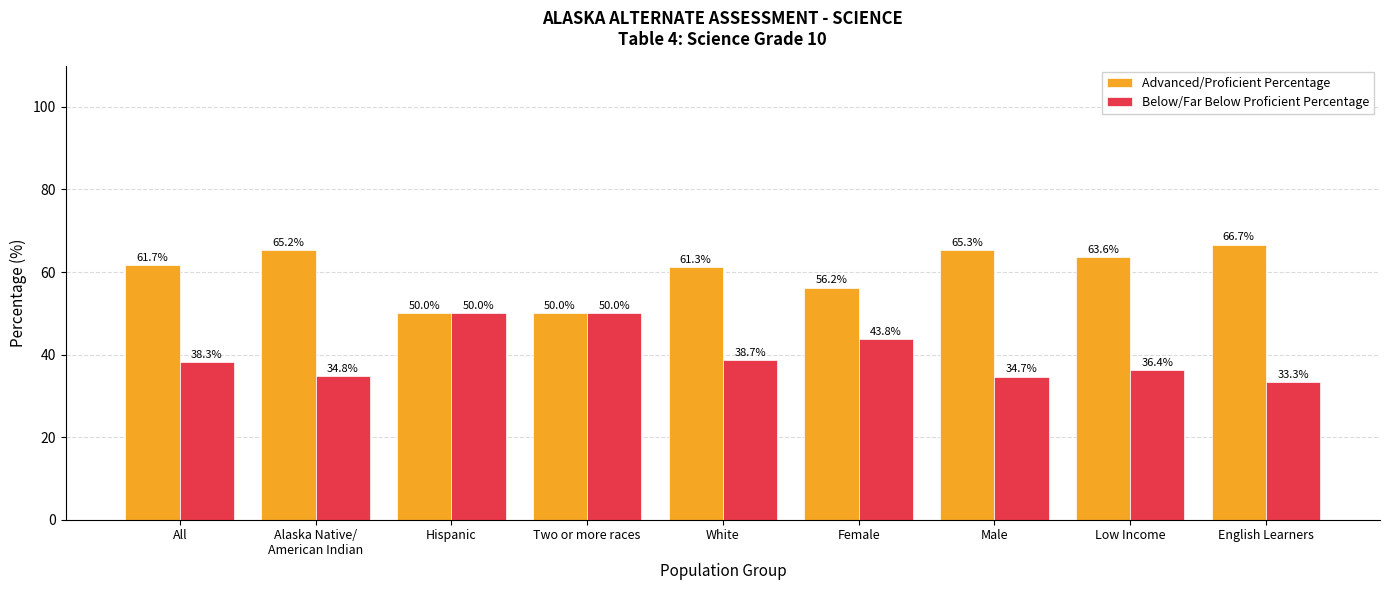

What position from the right is Female?

4